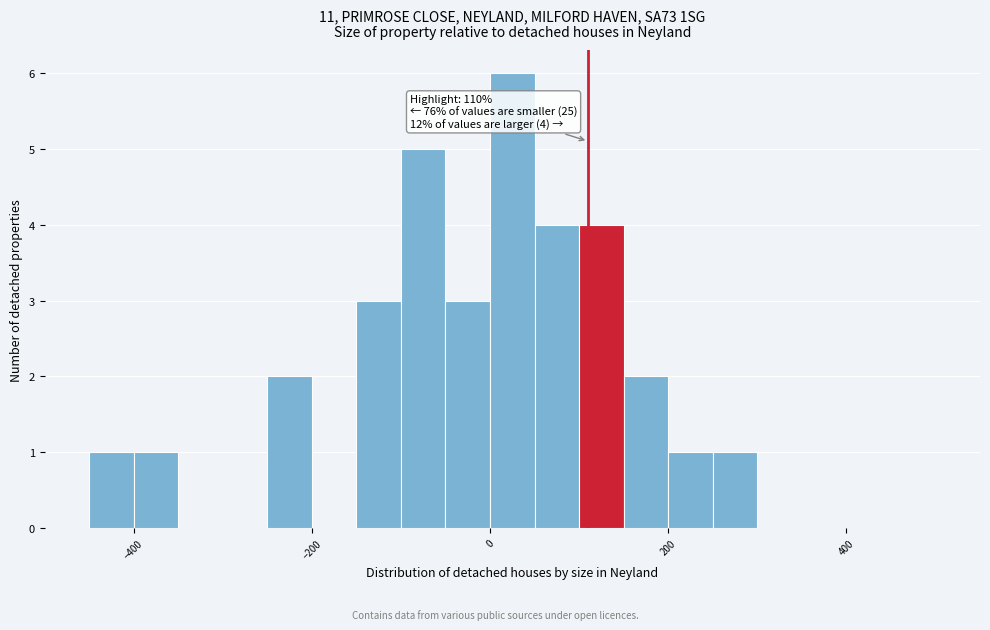

Read against the x-axis, roughly where is the centre of the tallest bar?

20